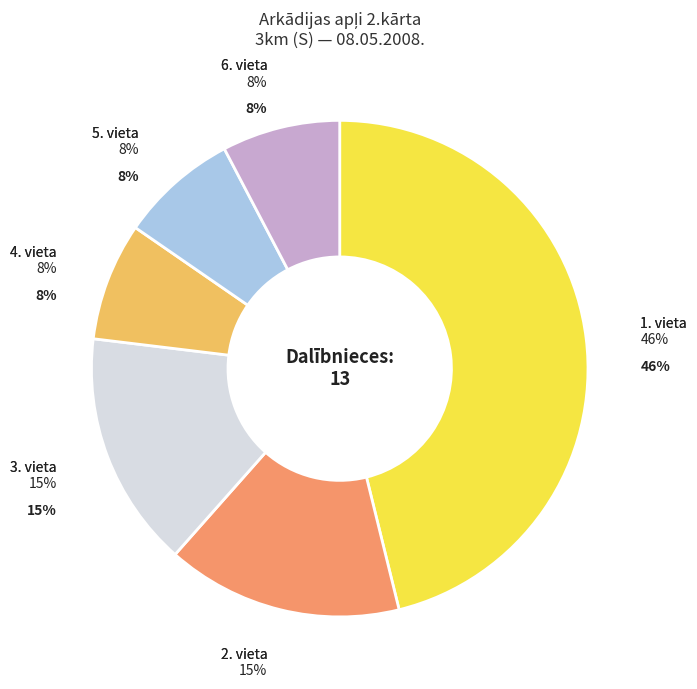

Is Vieta 1 the majority of the pie?

No